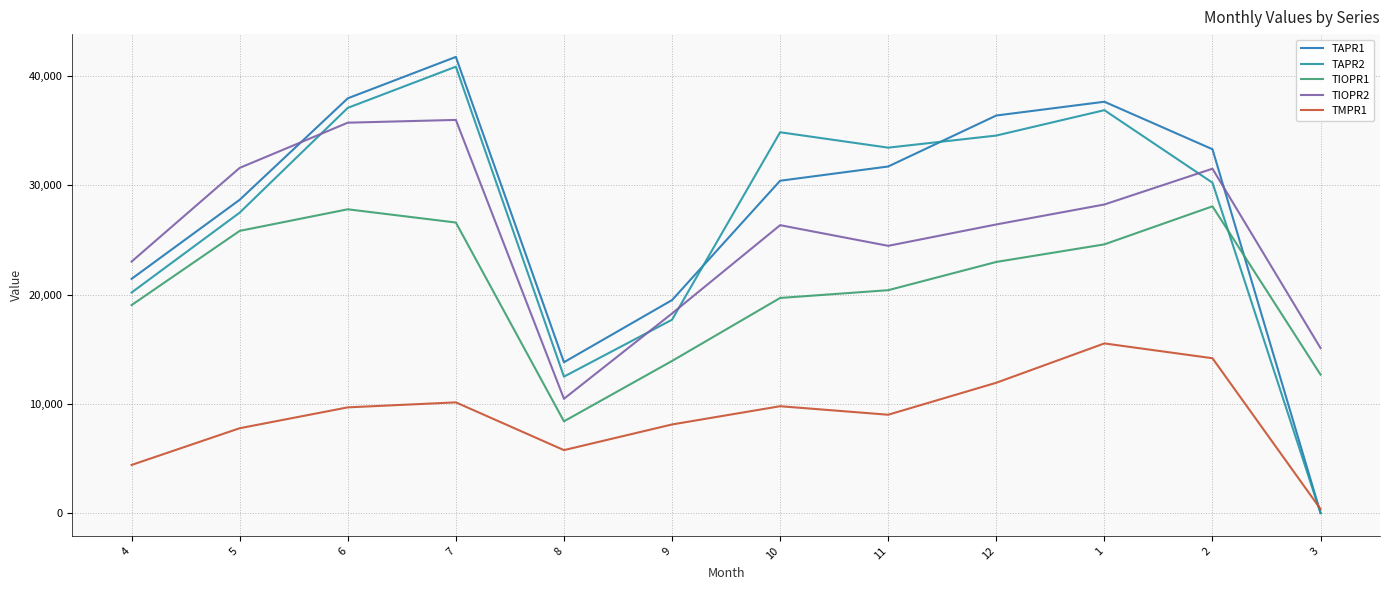

Rank the series by their maximum value, from lowest to highest.

TMPR1, TIOPR1, TIOPR2, TAPR2, TAPR1